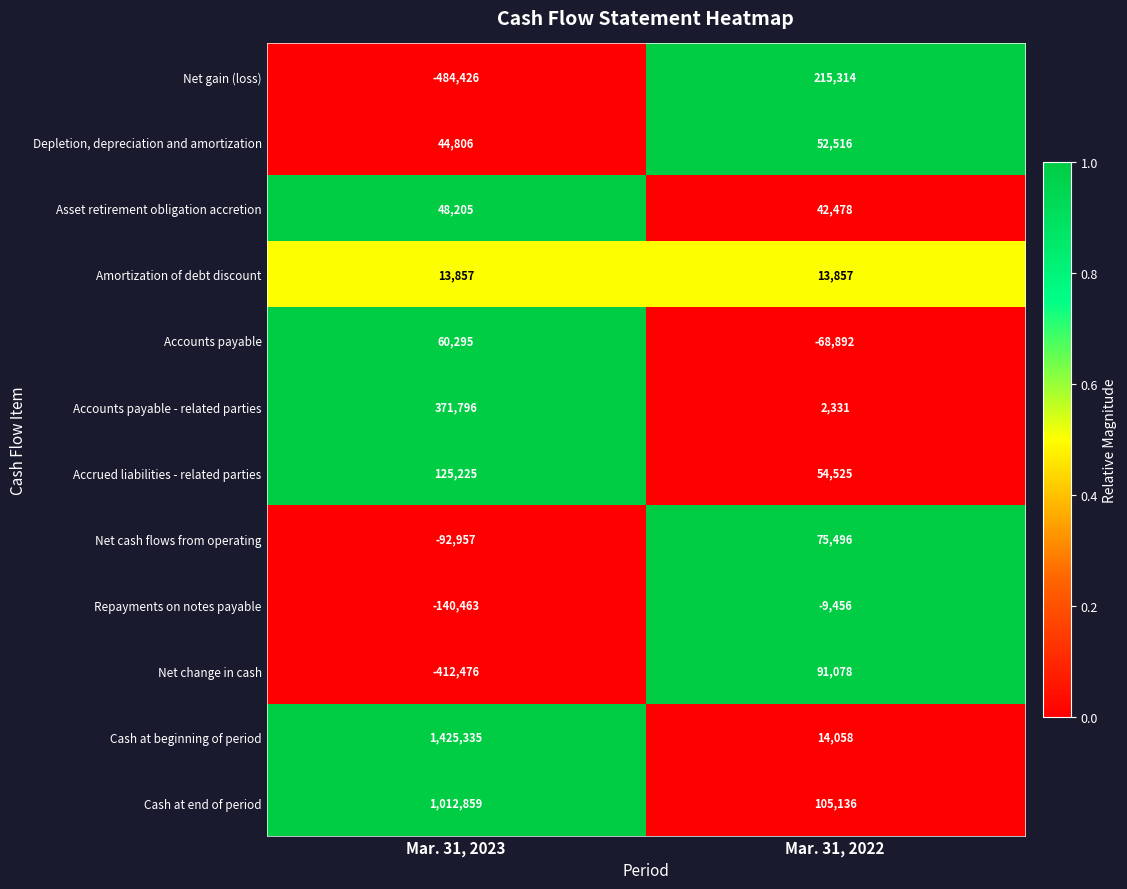

Reading left to right, transcribe all the data shown in this chart.

Net gain (loss): -484426	215314
Depletion, depreciation and amortization: 44806	52516
Asset retirement obligation accretion: 48205	42478
Amortization of debt discount: 13857	13857
Accounts payable: 60295	-68892
Accounts payable - related parties: 371796	2331
Accrued liabilities - related parties: 125225	54525
Net cash flows from operating: -92957	75496
Repayments on notes payable: -140463	-9456
Net change in cash: -412476	91078
Cash at beginning of period: 1425335	14058
Cash at end of period: 1012859	105136